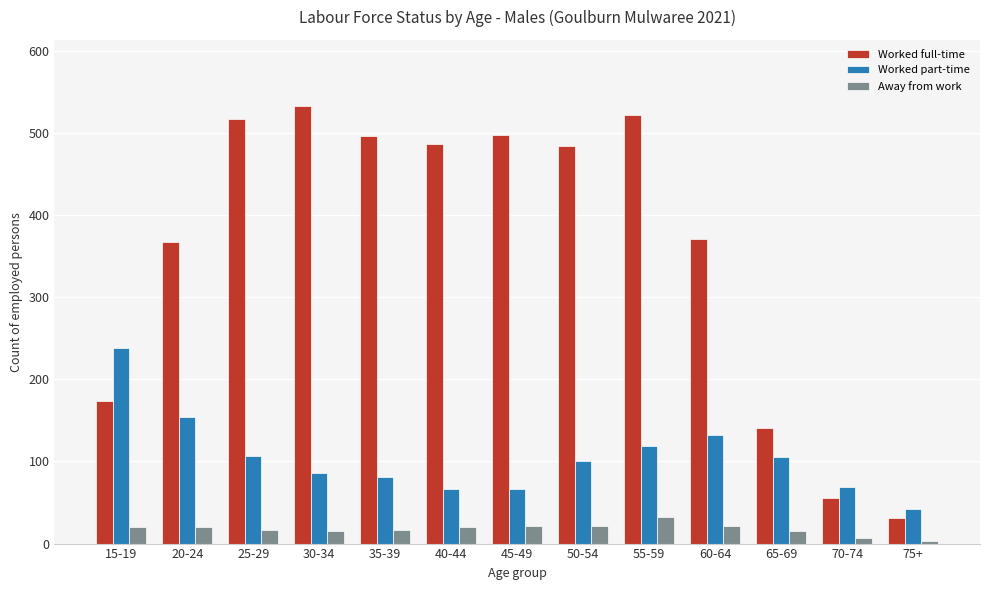

What is the maximum value shown in the chart?

533